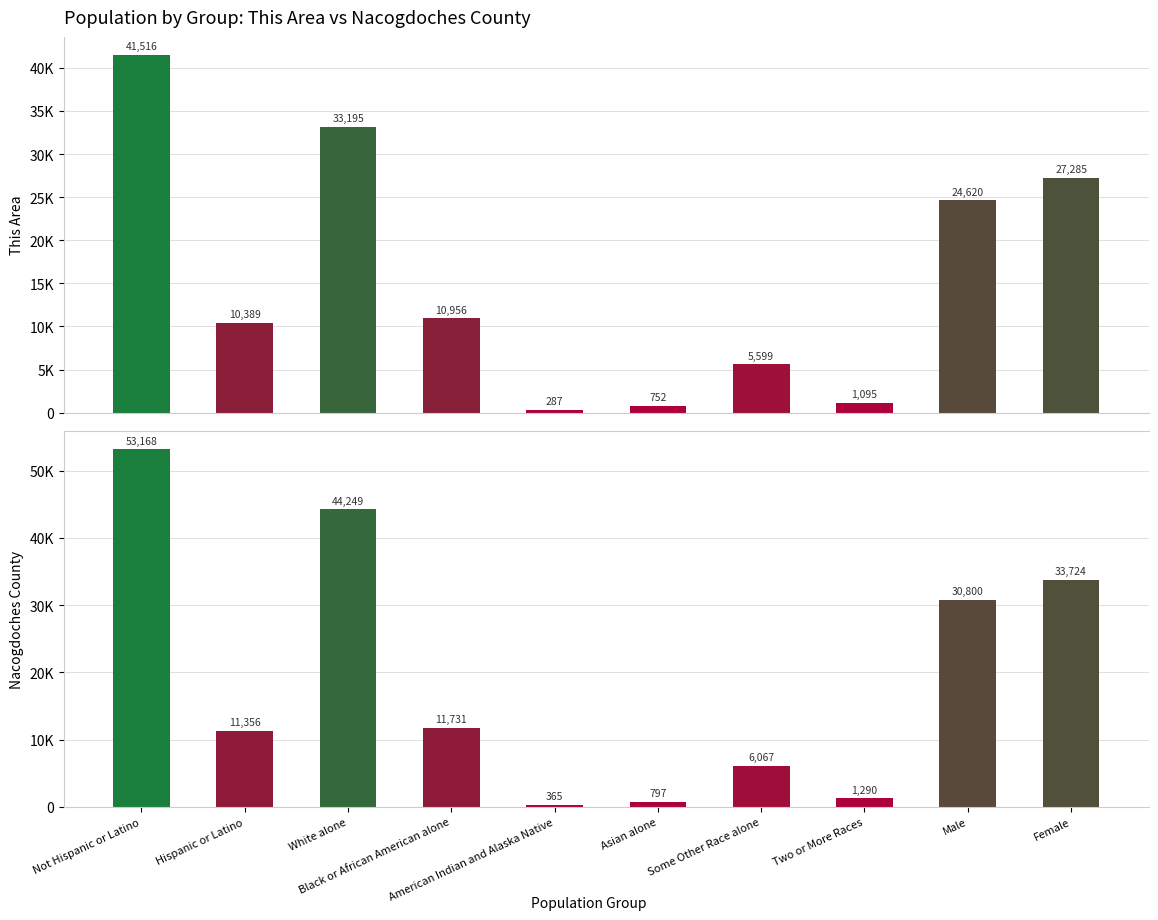

Where is This Area nearest to the value 20901?

Male